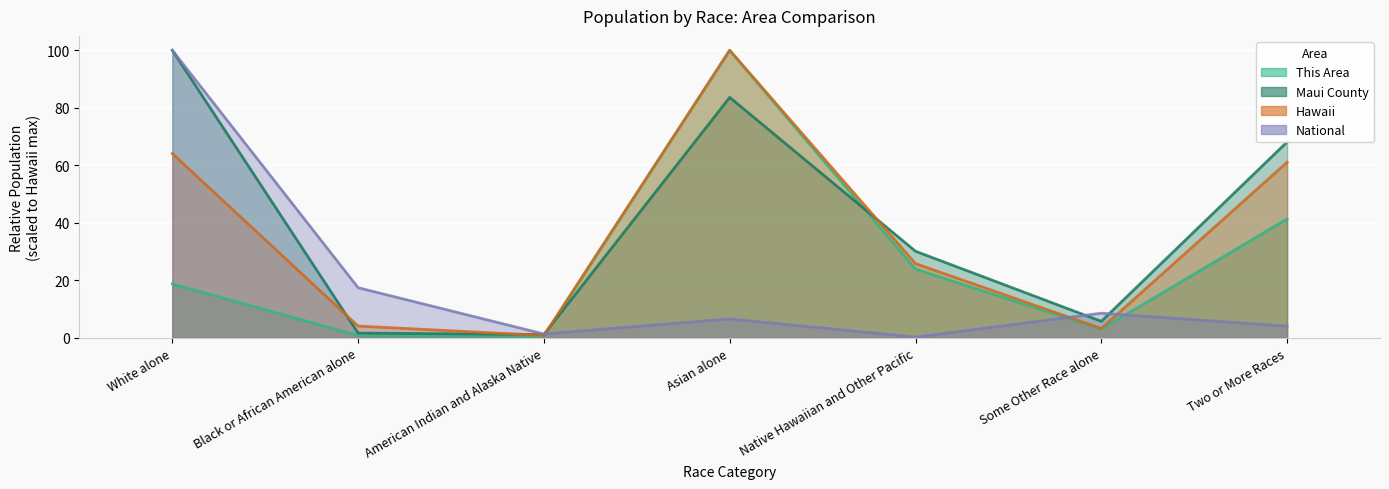

True or false: Maui County has a value of 2.2 at Black or African American alone.

False